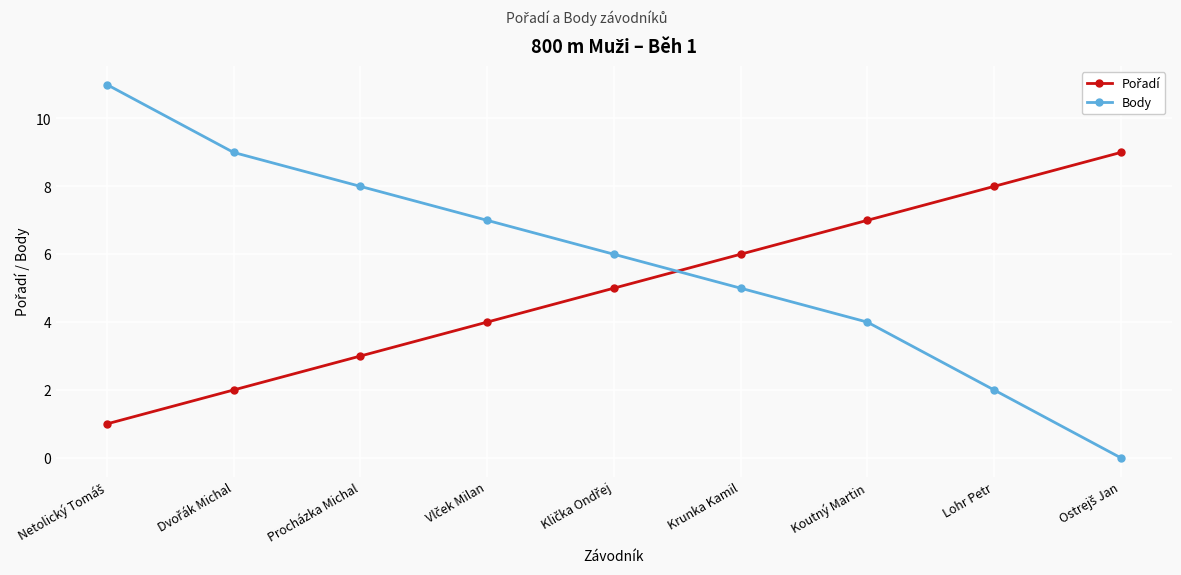

Which series has the largest total across all categories?

Body